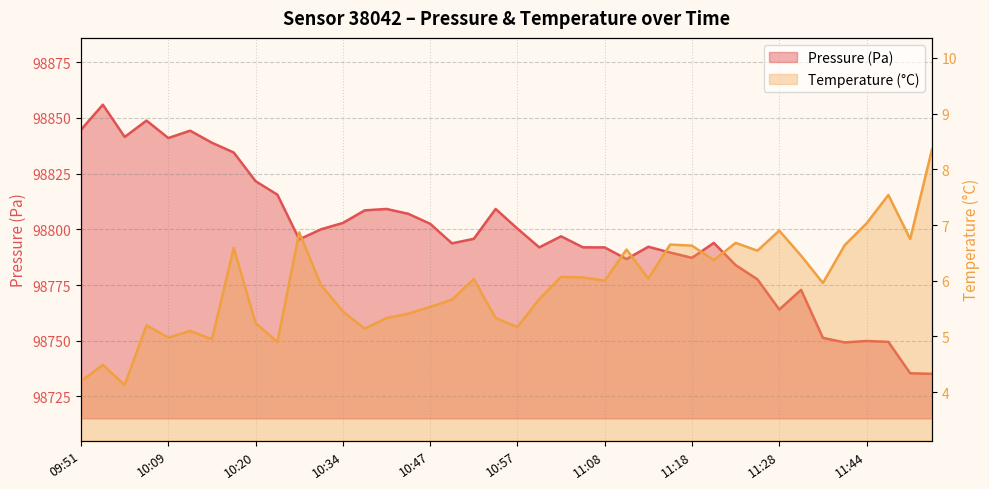

What is the sum of the temperature values at 10:34 and 11:13?

11.5